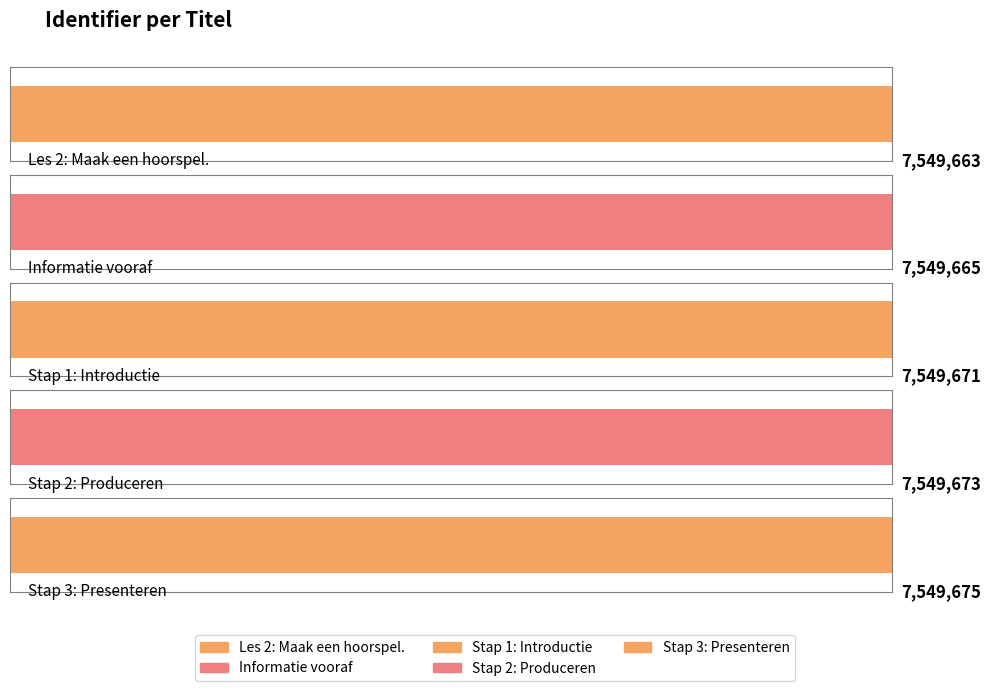

What is the change in value from Stap 1: Introductie to Stap 2: Produceren?

+2